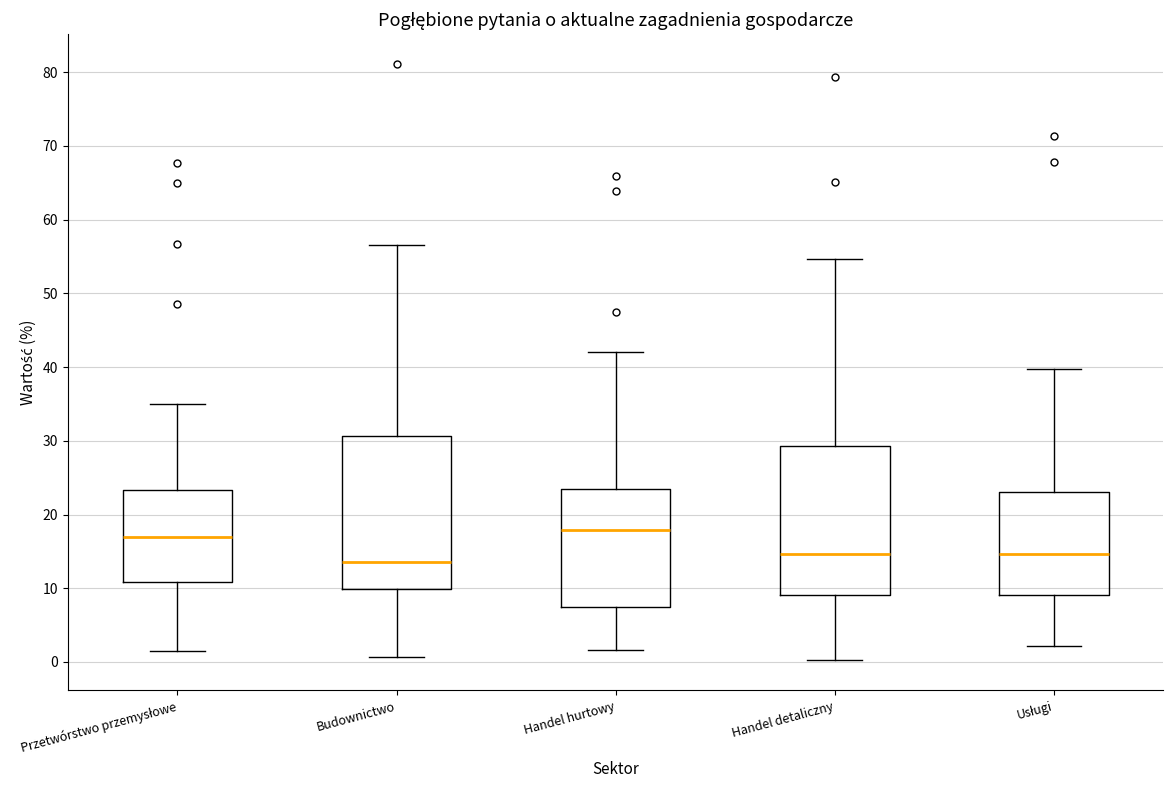

Where is the upper edge of the box for Handel hurtowy on the y-axis? The values are not printed on the chart, so give them approximately, as read against the axis.

23